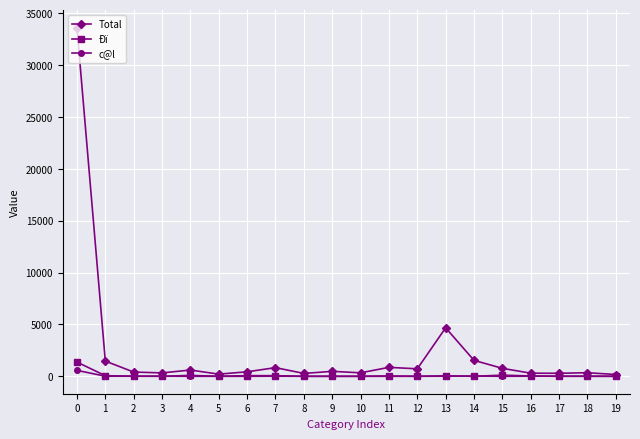

What is the approximate value of Total at 0, to the nearest 50?

33600